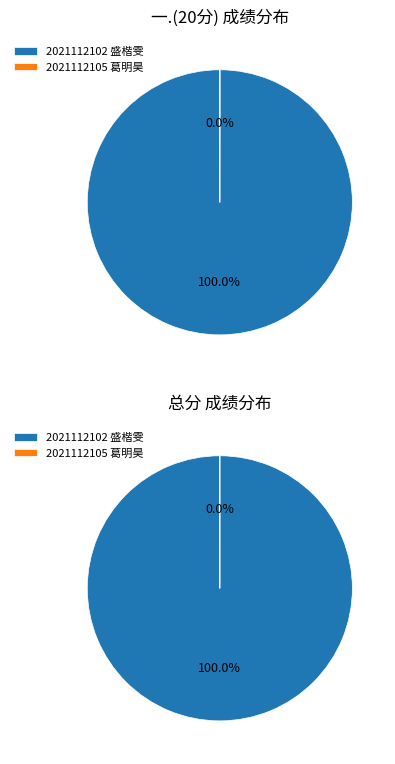

Do 2021112102 盛楷雯 and 2021112105 葛明昊 together represent more than half of the pie?

Yes